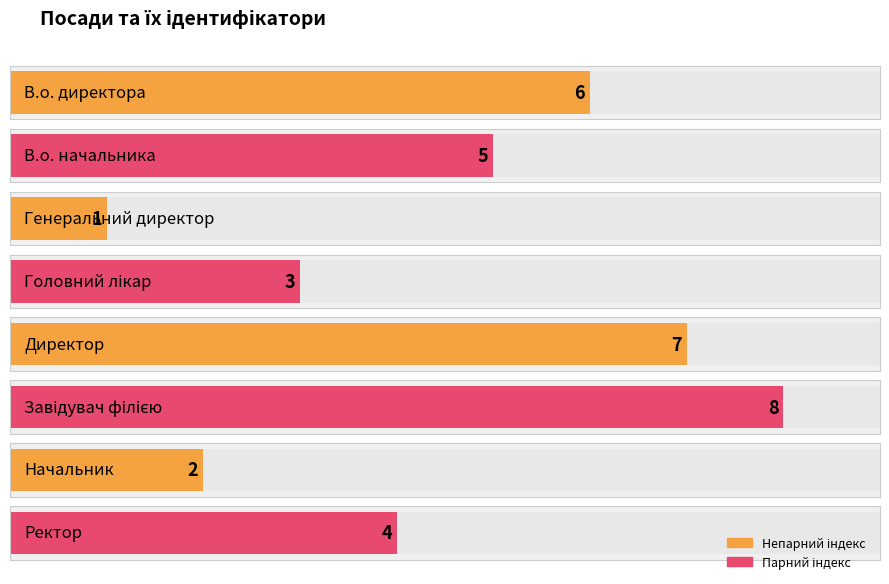

How many bars are there in total?

8